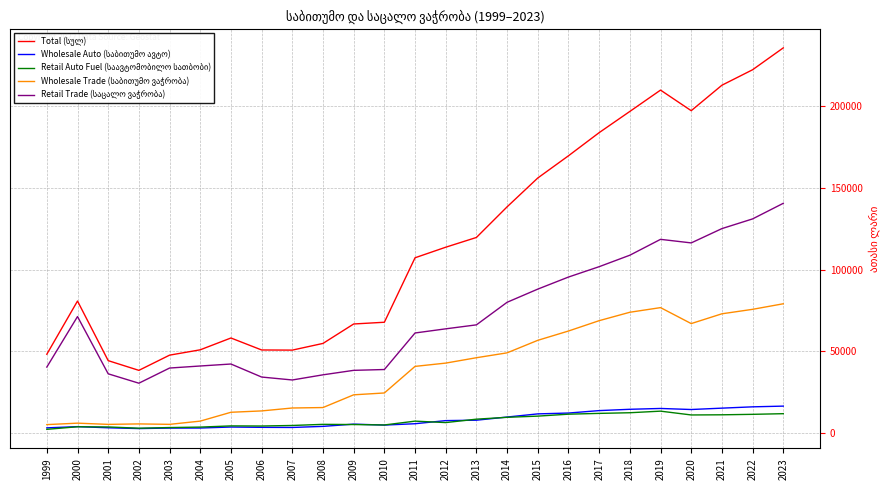

At how many categories does at least one series exceed 160203?

8